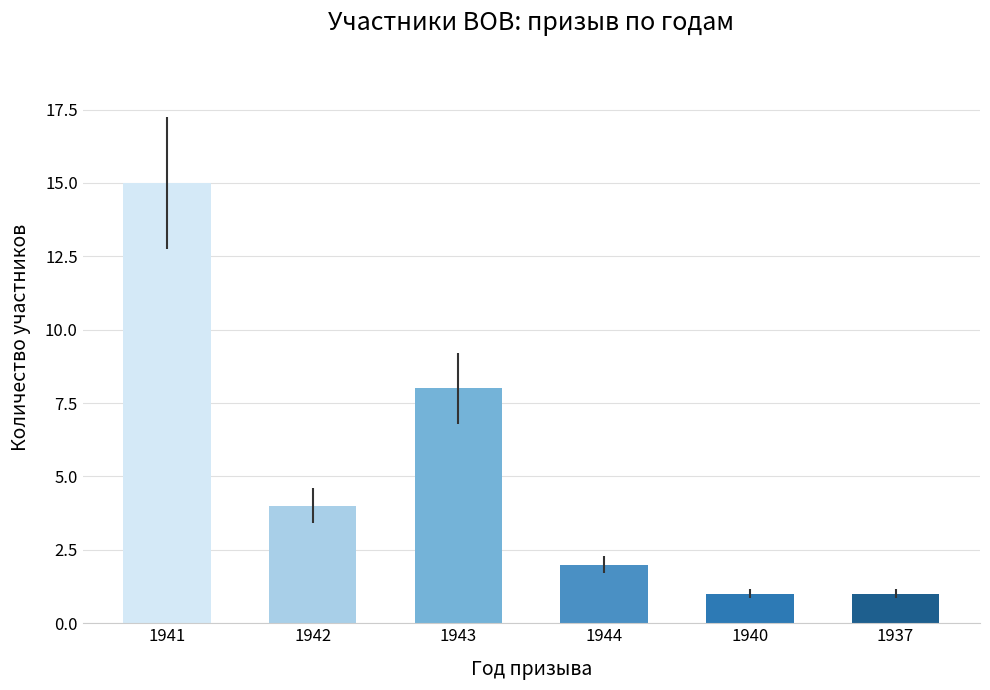

What is the change in value from 1941 to 1942?

-11